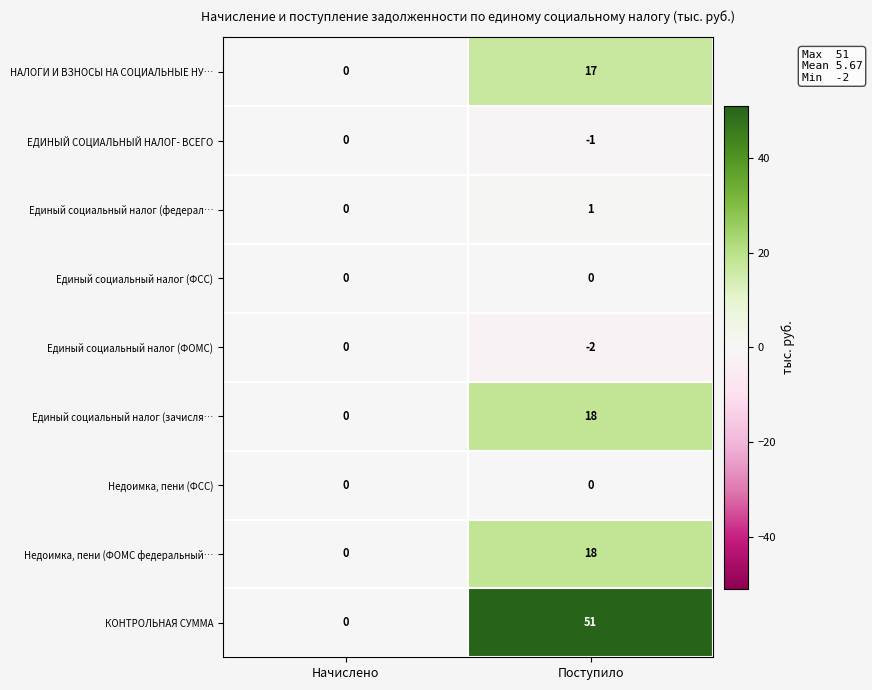

What is the spread (max minus min) of values at Поступило?

53